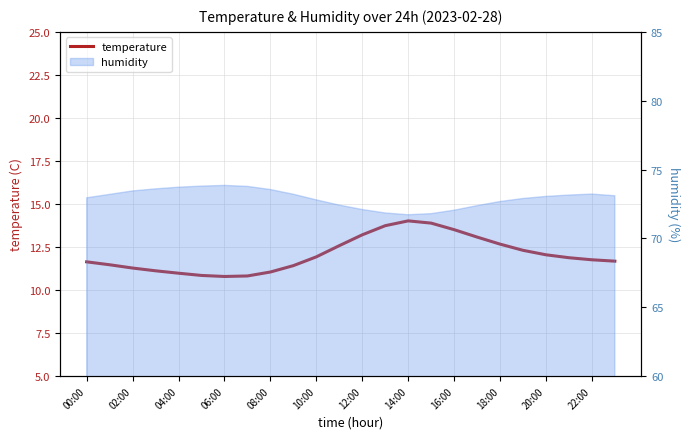

How many points are higher than both their immediate neighbors (excluding endpoints)?

1